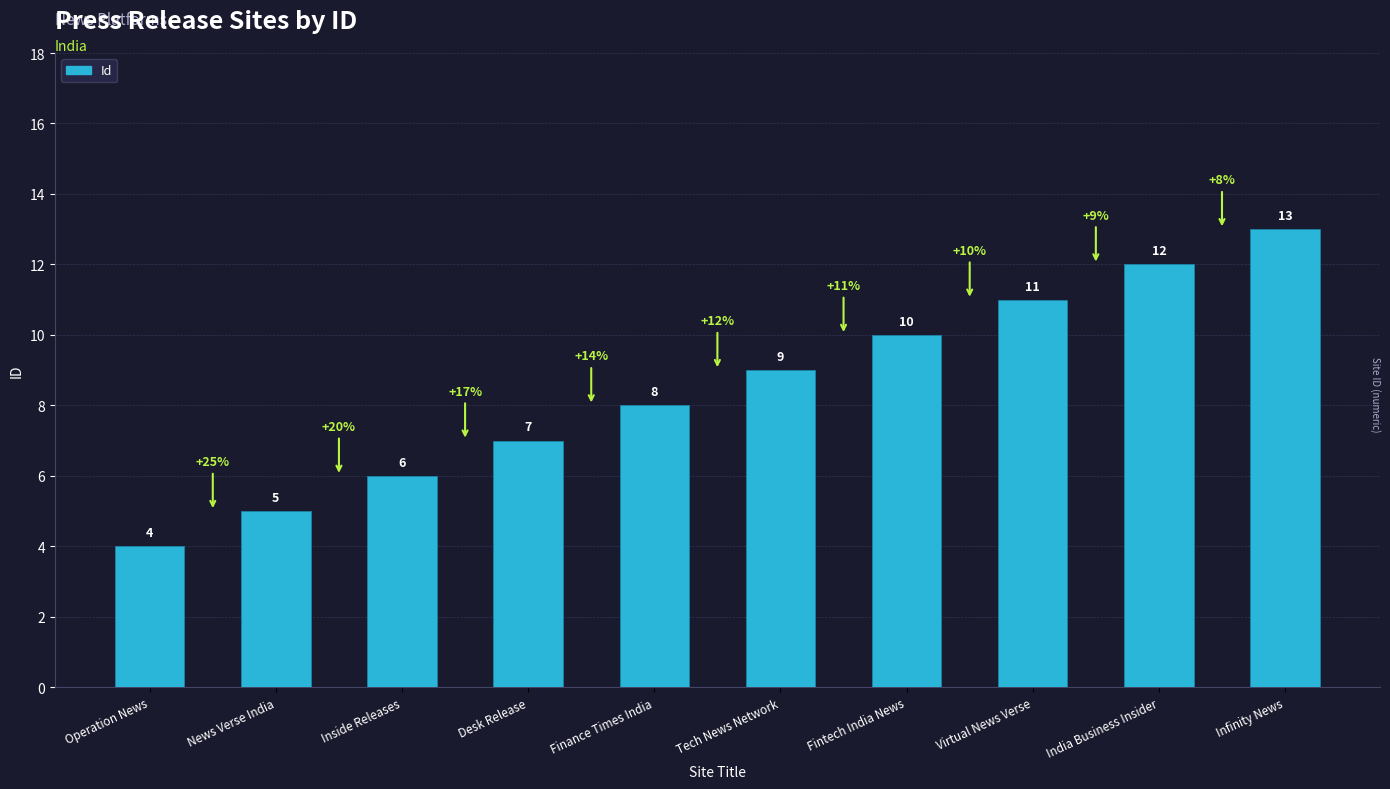

What position from the right is India Business Insider?

2